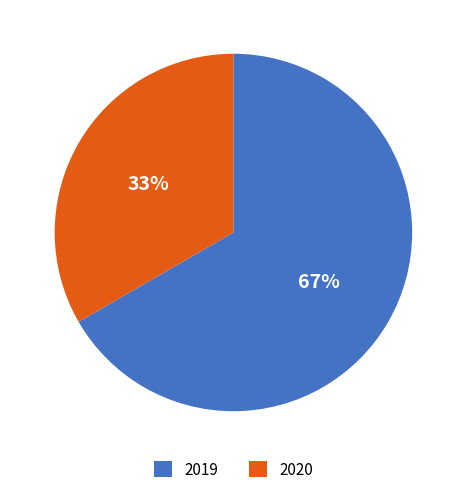

Do 2020 and 2019 together represent more than half of the pie?

Yes